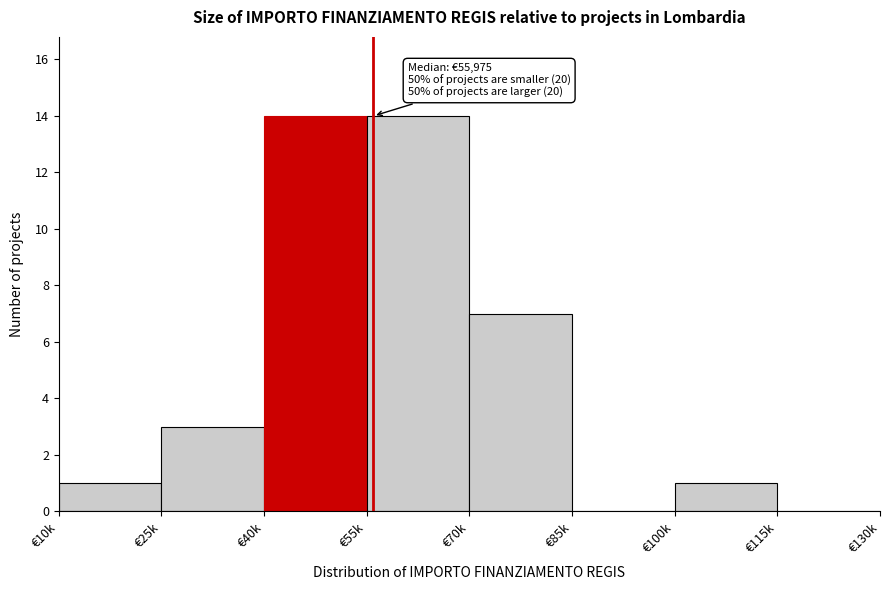

Reading left to right, list all the values displayed in this chart.

€10k=1	€25k=3	€40k=14	€55k=14	€70k=7	€85k=0	€100k=1	€115k=0